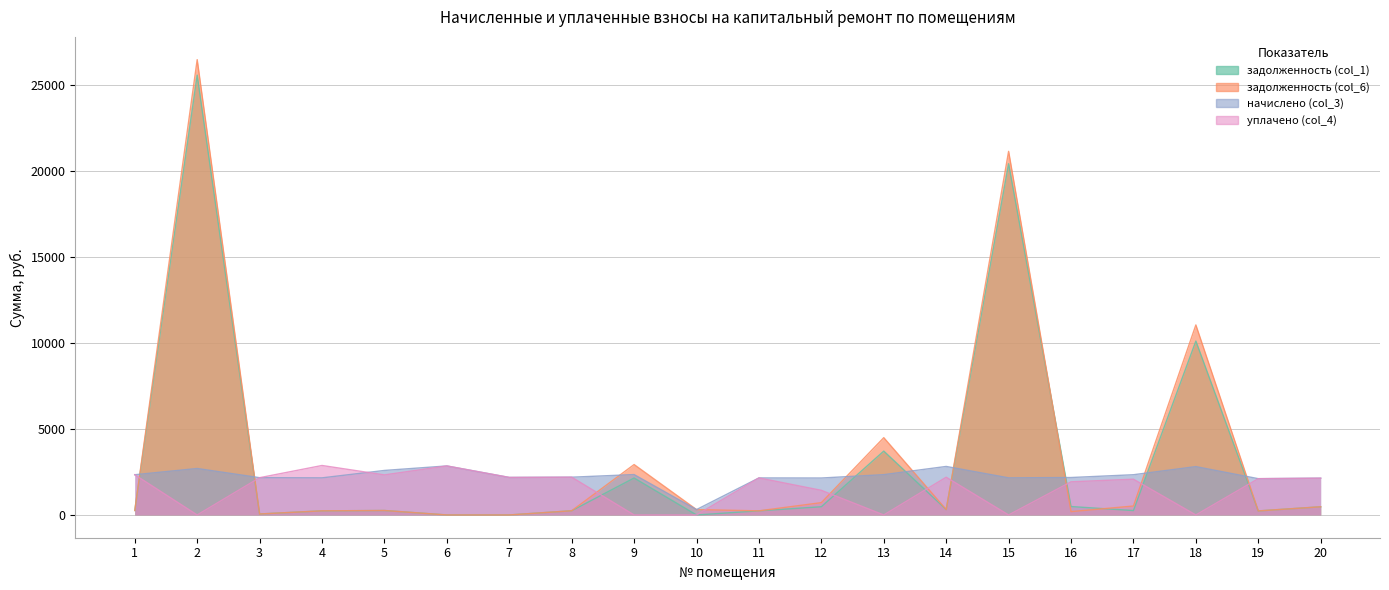

At which category does the chart reach its minimum across all series?

6